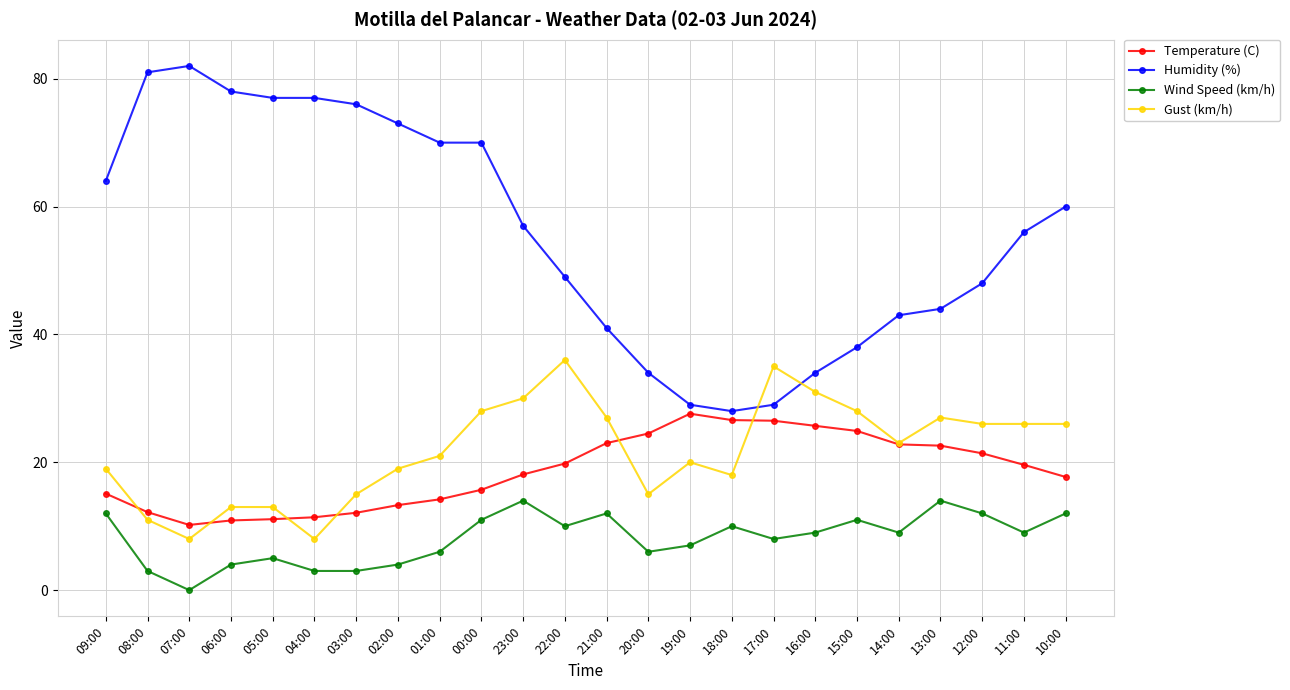

What is the sum of the Temperature (C) values at 18:00 and 03:00?

38.7